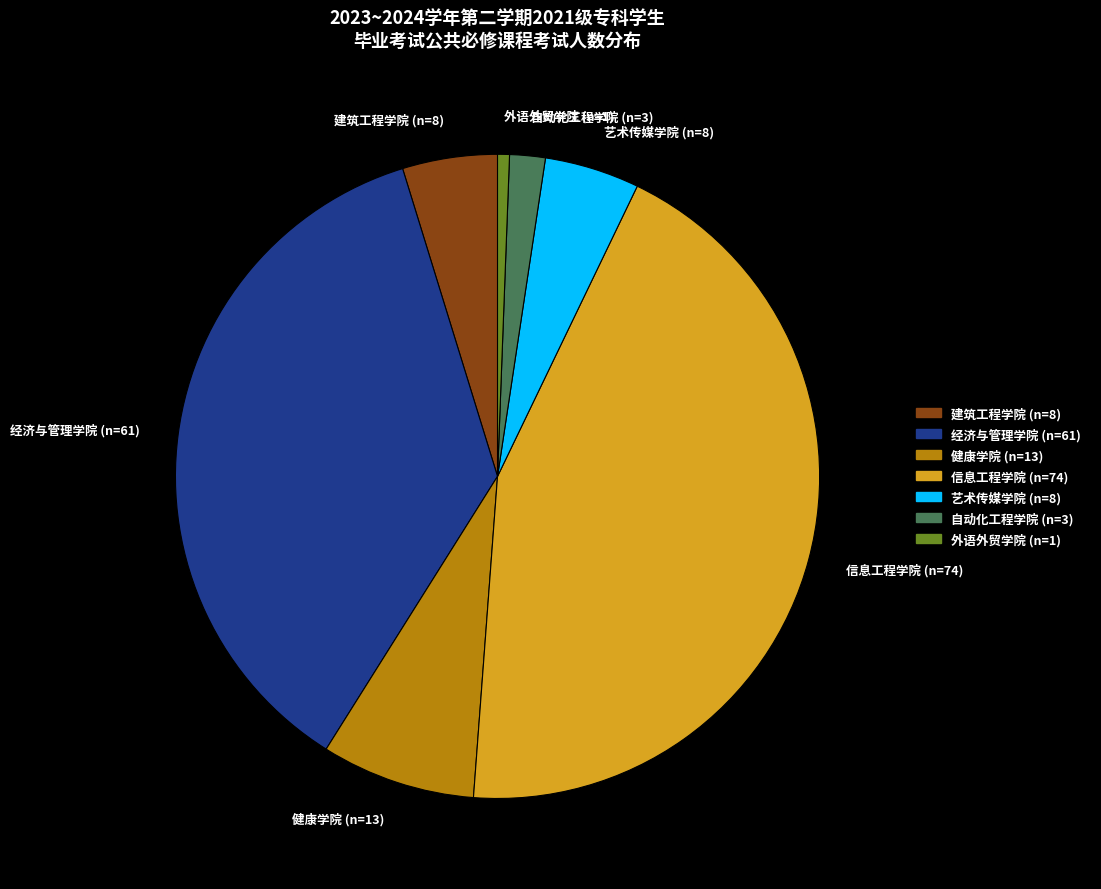

Count the number of slices in the pie.

7